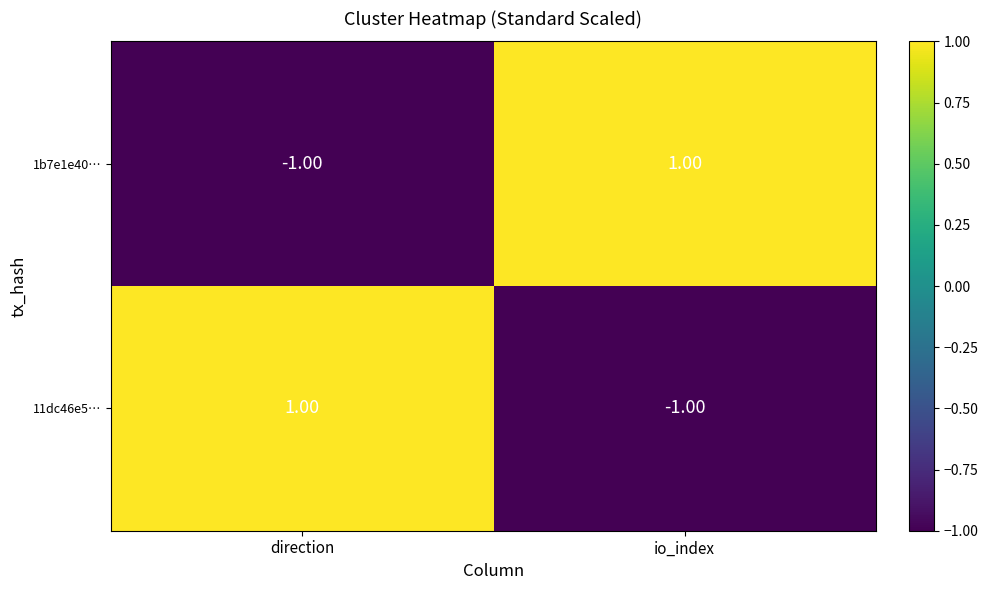

At which label is 1b7e1e40… closest to 0?

direction